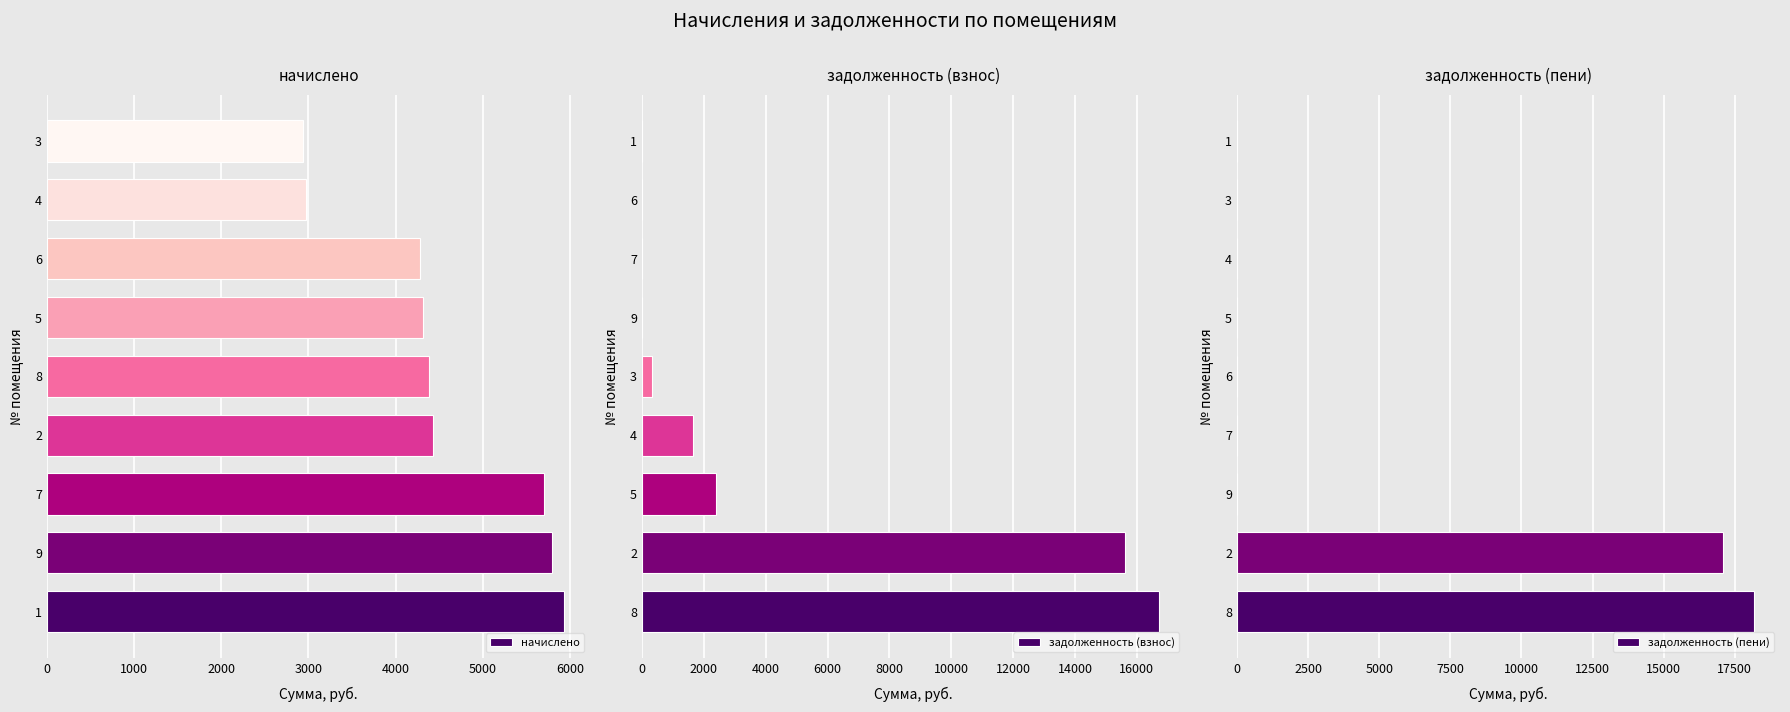

At how many categories does at least one series exceed 7450?

2